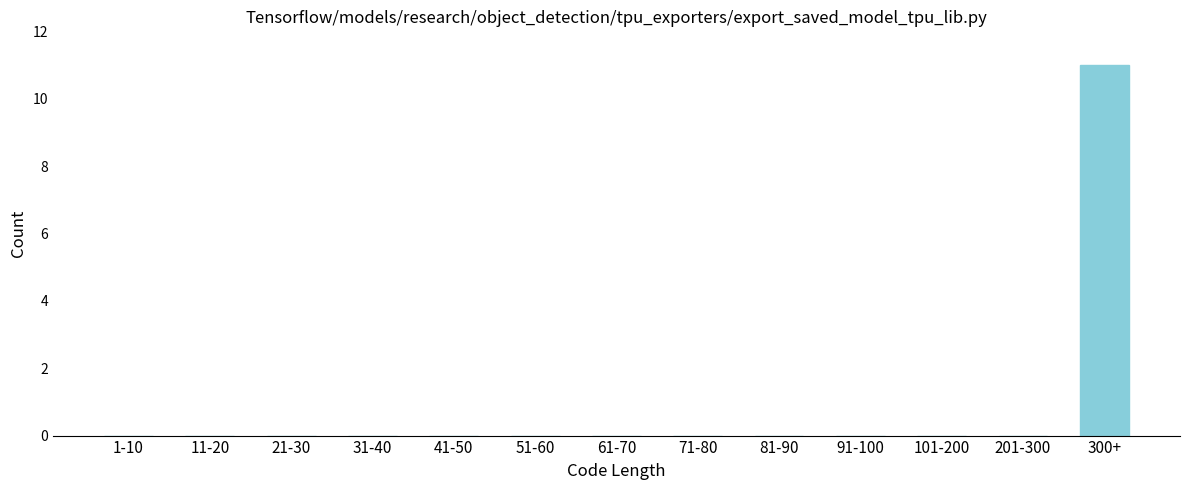

Reading left to right, extract all data points from this chart.

1-10=0	11-20=0	21-30=0	31-40=0	41-50=0	51-60=0	61-70=0	71-80=0	81-90=0	91-100=0	101-200=0	201-300=0	300+=11